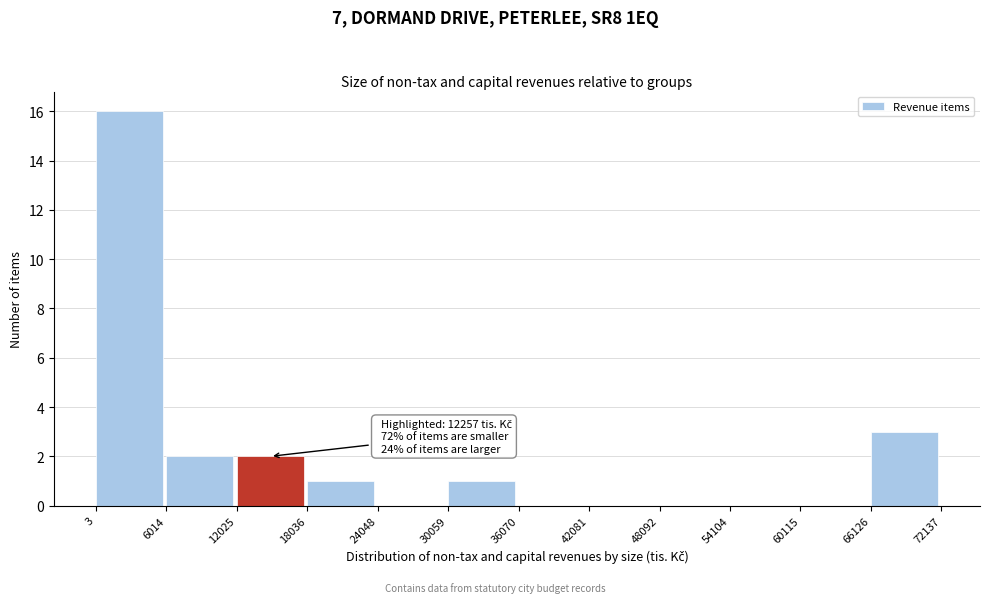

Which range on the x-axis has the tallest bar?

3 to 6014